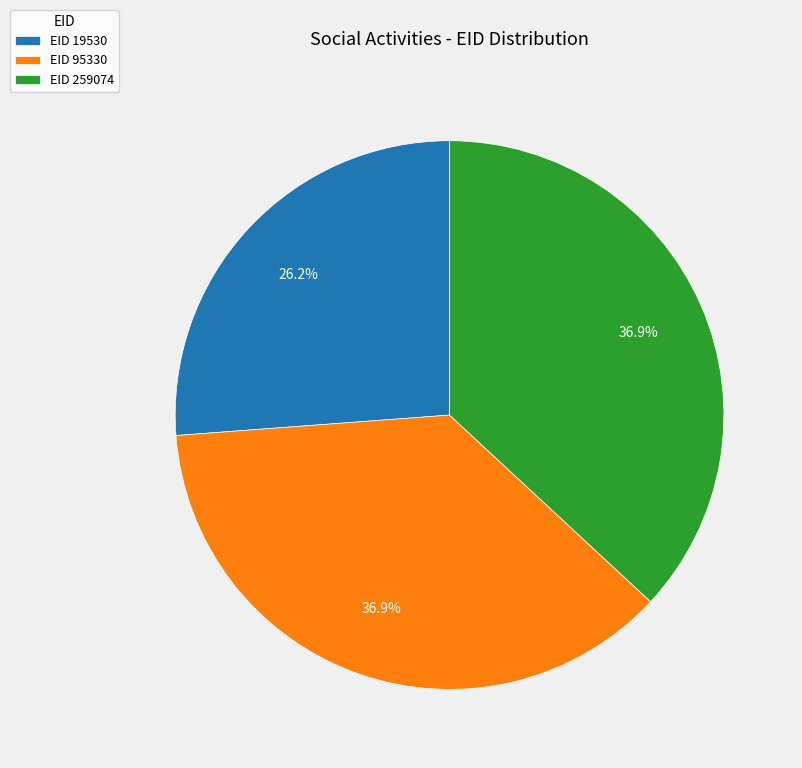

Does any single category account for the majority?

No